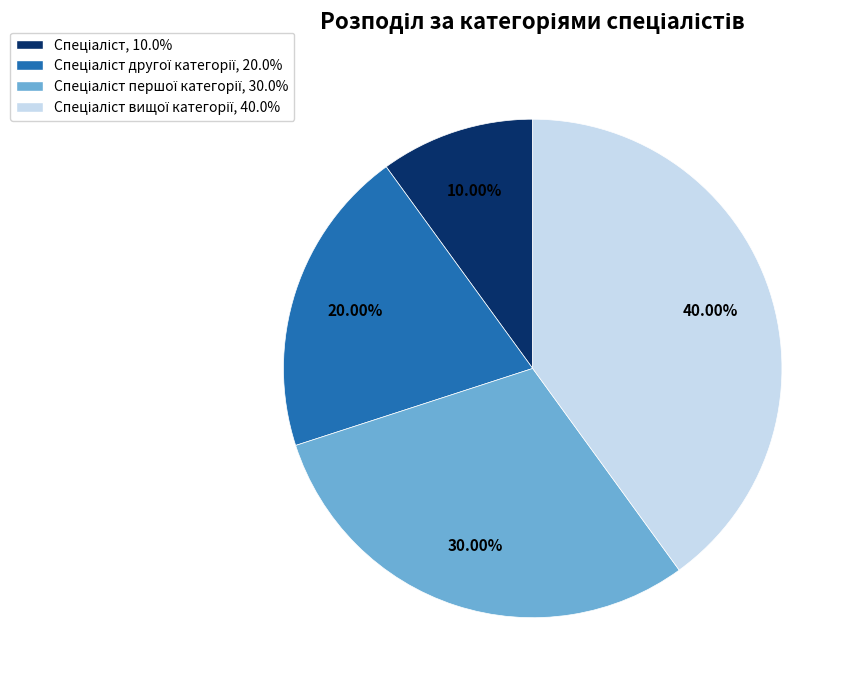

Is there a majority slice in this chart?

No